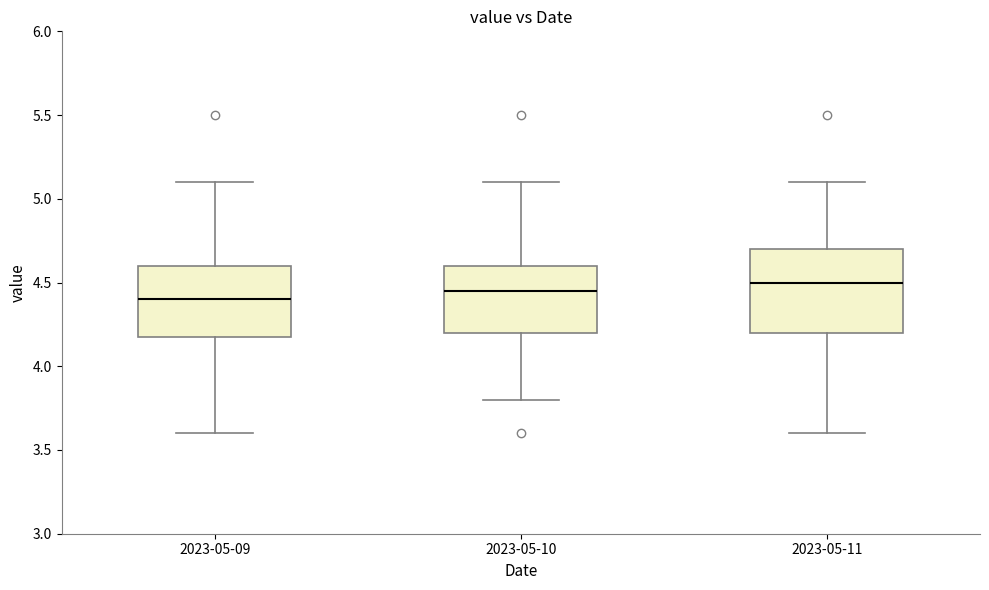

Which box is the tallest, from its lower edge to its upper edge?

2023-05-11